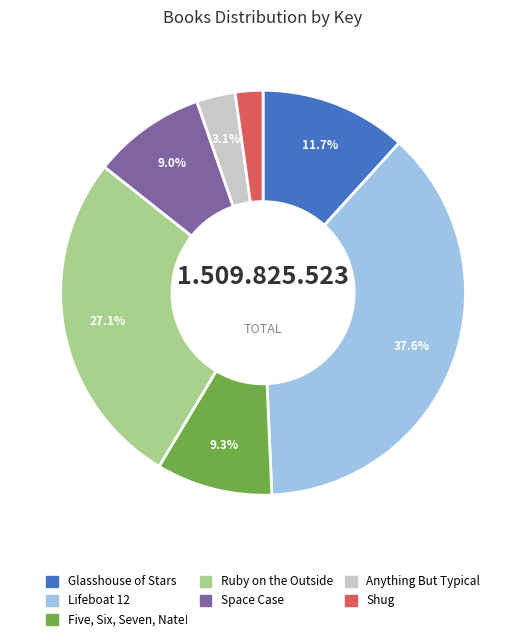

What is the largest slice in the pie chart?

Lifeboat 12